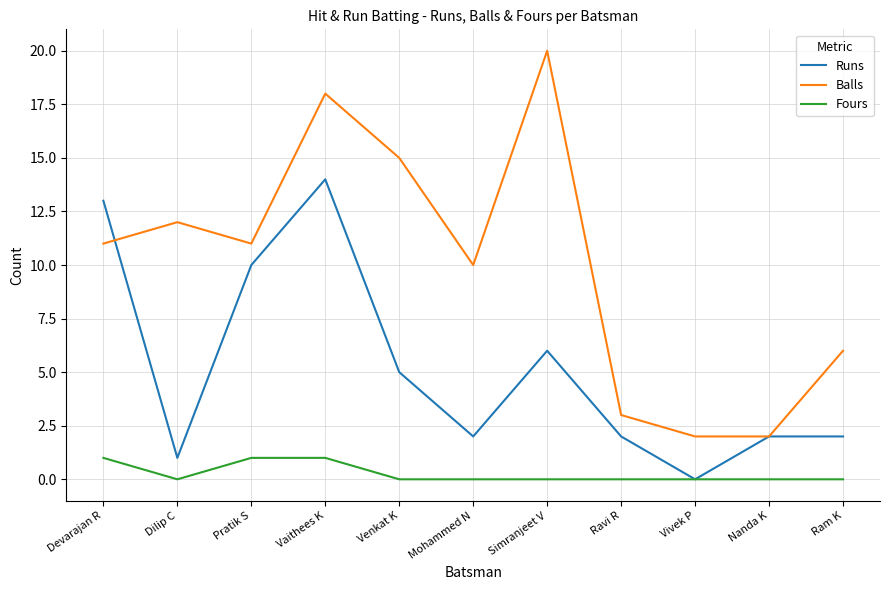

True or false: Balls and Fours cross at least once.

False